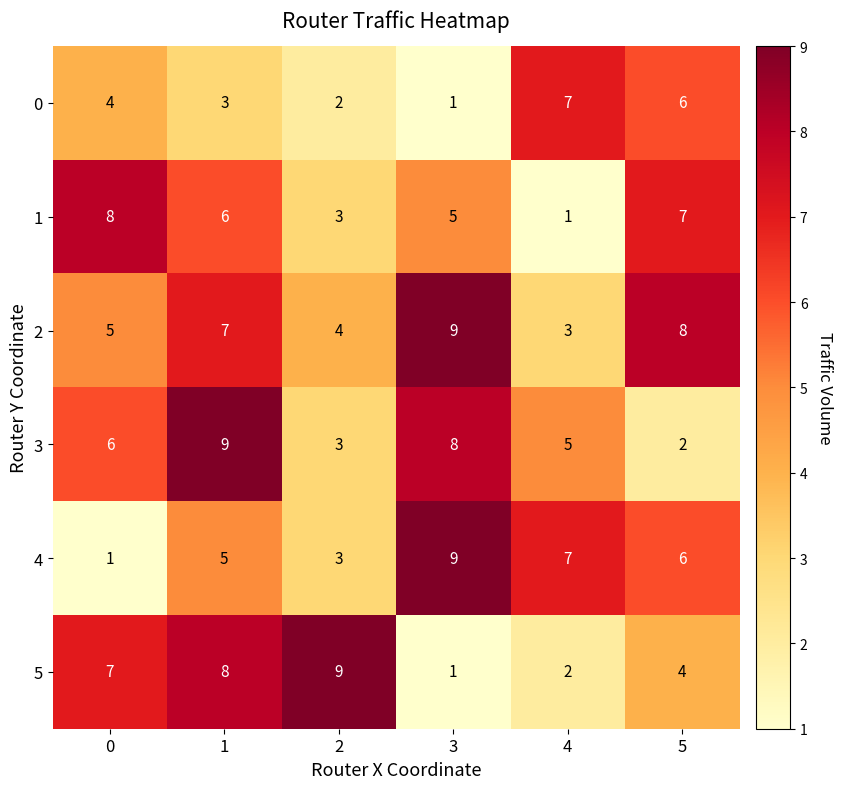

At which label does 4 reach its peak?

3